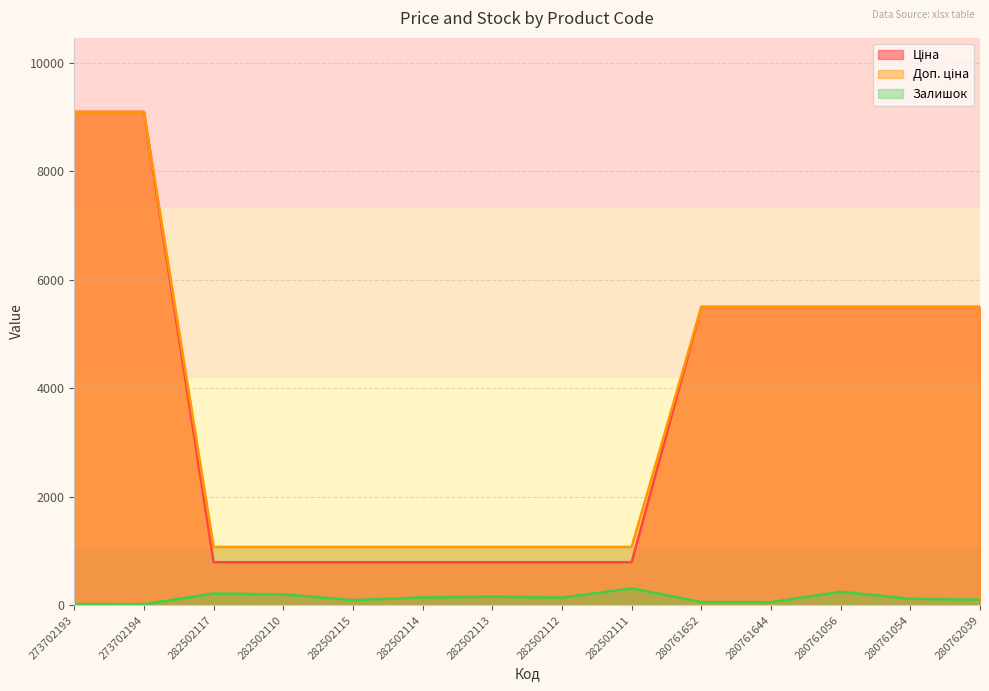

True or false: Доп. ціна and Залишок cross at least once.

False